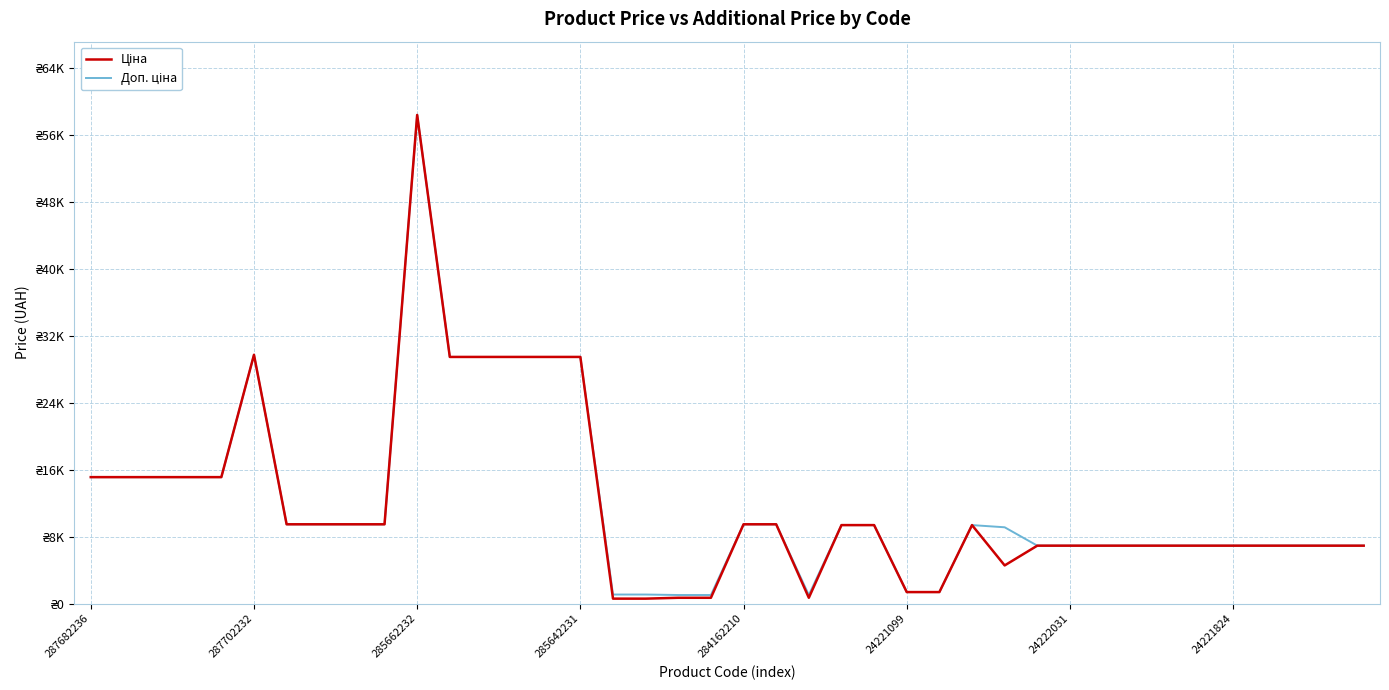

Is this an area chart (filled region under the line)?

No